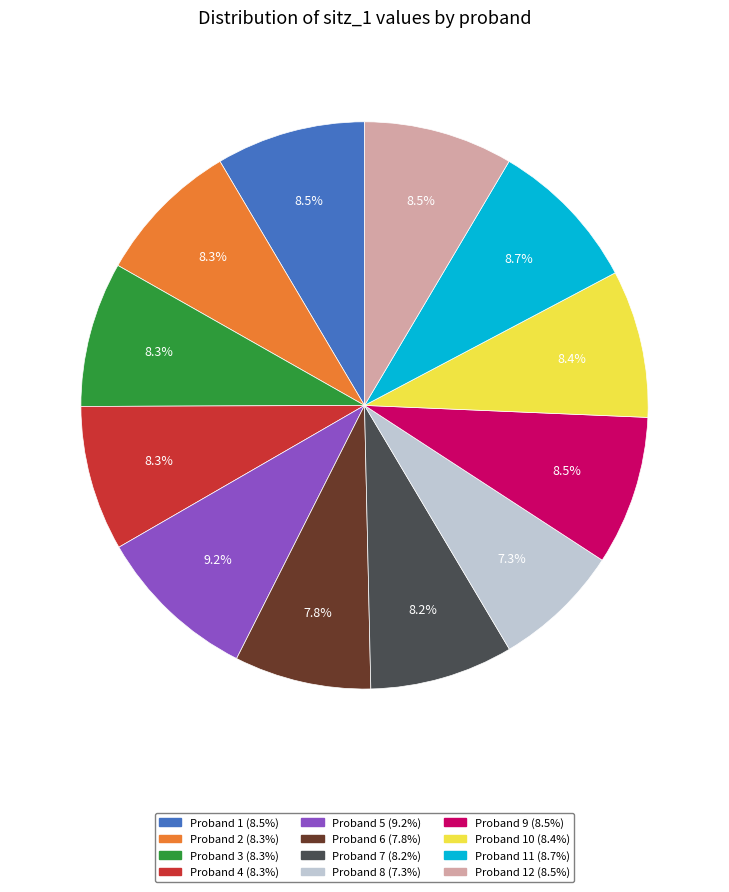

Does any single category account for the majority?

No